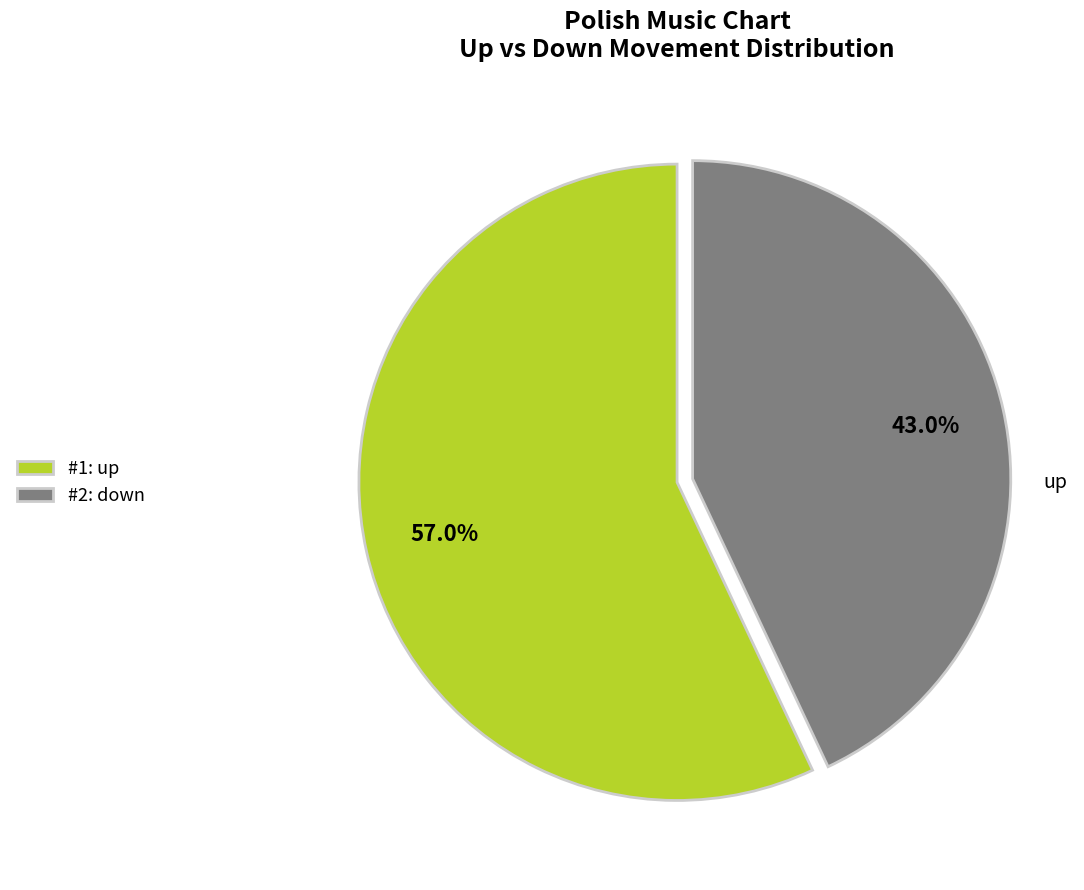

Combined, do #2: down and #1: up account for over 50%?

Yes